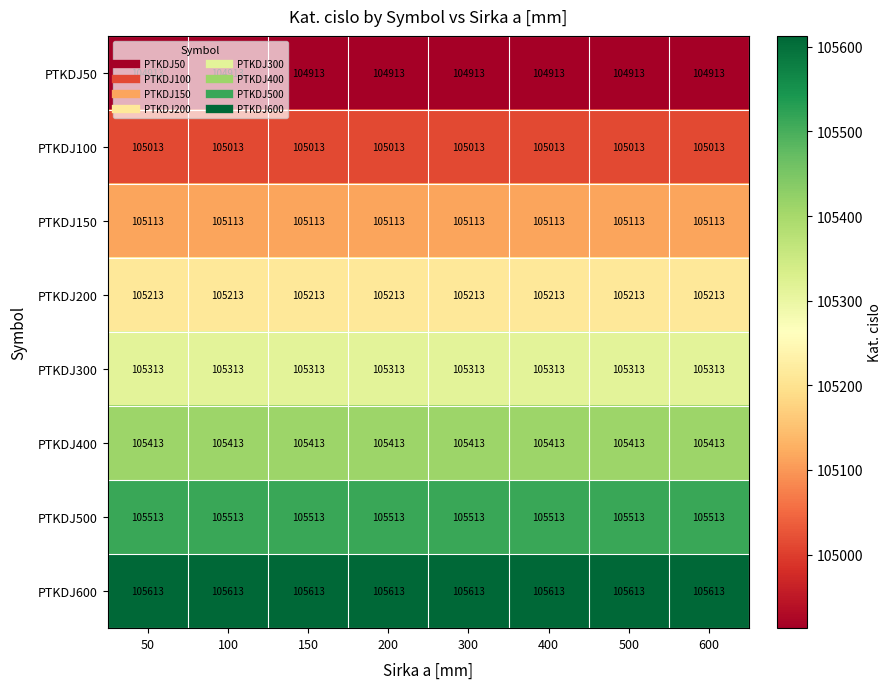

What is the spread (max minus min) of values at 600?

700